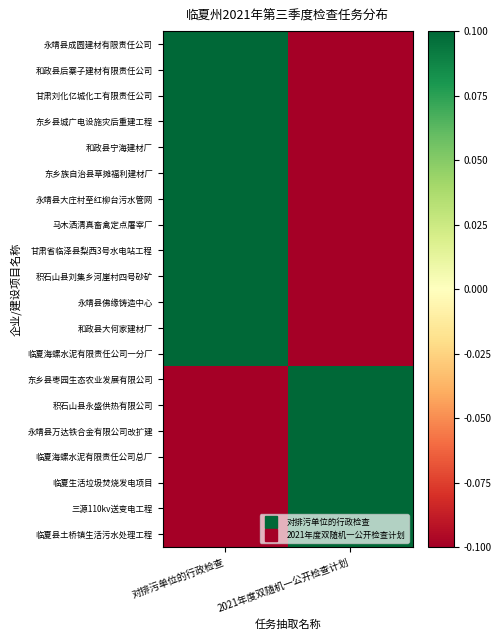

Reading left to right, what are all the values shown in this chart?

永靖县成圆建材有限责任公司: 对排污单位的行政检查=0.1	2021年度双随机一公开检查计划=-0.1
和政县后寨子建材有限责任公司: 对排污单位的行政检查=0.1	2021年度双随机一公开检查计划=-0.1
甘肃刘化亿城化工有限责任公司: 对排污单位的行政检查=0.1	2021年度双随机一公开检查计划=-0.1
东乡县城广电设施灾后重建工程: 对排污单位的行政检查=0.1	2021年度双随机一公开检查计划=-0.1
和政县宁海建材厂: 对排污单位的行政检查=0.1	2021年度双随机一公开检查计划=-0.1
东乡族自治县草摊福利建材厂: 对排污单位的行政检查=0.1	2021年度双随机一公开检查计划=-0.1
永靖县大庄村至红柳台污水管网: 对排污单位的行政检查=0.1	2021年度双随机一公开检查计划=-0.1
马木洒清真畜禽定点屠宰厂: 对排污单位的行政检查=0.1	2021年度双随机一公开检查计划=-0.1
甘肃省临泽县梨西3号水电站工程: 对排污单位的行政检查=0.1	2021年度双随机一公开检查计划=-0.1
积石山县刘集乡河崖村四号砂矿: 对排污单位的行政检查=0.1	2021年度双随机一公开检查计划=-0.1
永靖县佛缘铸造中心: 对排污单位的行政检查=0.1	2021年度双随机一公开检查计划=-0.1
和政县大何家建材厂: 对排污单位的行政检查=0.1	2021年度双随机一公开检查计划=-0.1
临夏海螺水泥有限责任公司一分厂: 对排污单位的行政检查=0.1	2021年度双随机一公开检查计划=-0.1
东乡县枣园生态农业发展有限公司: 对排污单位的行政检查=-0.1	2021年度双随机一公开检查计划=0.1
积石山县永盛供热有限公司: 对排污单位的行政检查=-0.1	2021年度双随机一公开检查计划=0.1
永靖县万达铁合金有限公司改扩建: 对排污单位的行政检查=-0.1	2021年度双随机一公开检查计划=0.1
临夏海螺水泥有限责任公司总厂: 对排污单位的行政检查=-0.1	2021年度双随机一公开检查计划=0.1
临夏生活垃圾焚烧发电项目: 对排污单位的行政检查=-0.1	2021年度双随机一公开检查计划=0.1
三源110kv送变电工程: 对排污单位的行政检查=-0.1	2021年度双随机一公开检查计划=0.1
临夏县土桥镇生活污水处理工程: 对排污单位的行政检查=-0.1	2021年度双随机一公开检查计划=0.1